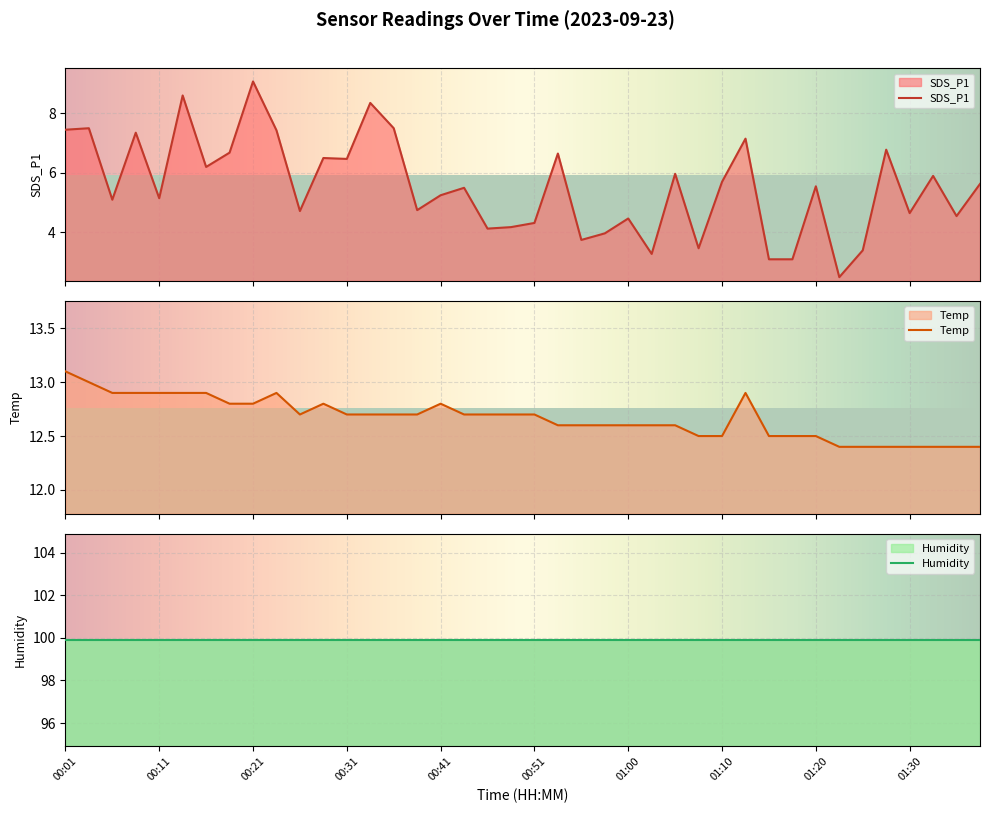

What is the minimum value for SDS_P1?

2.5